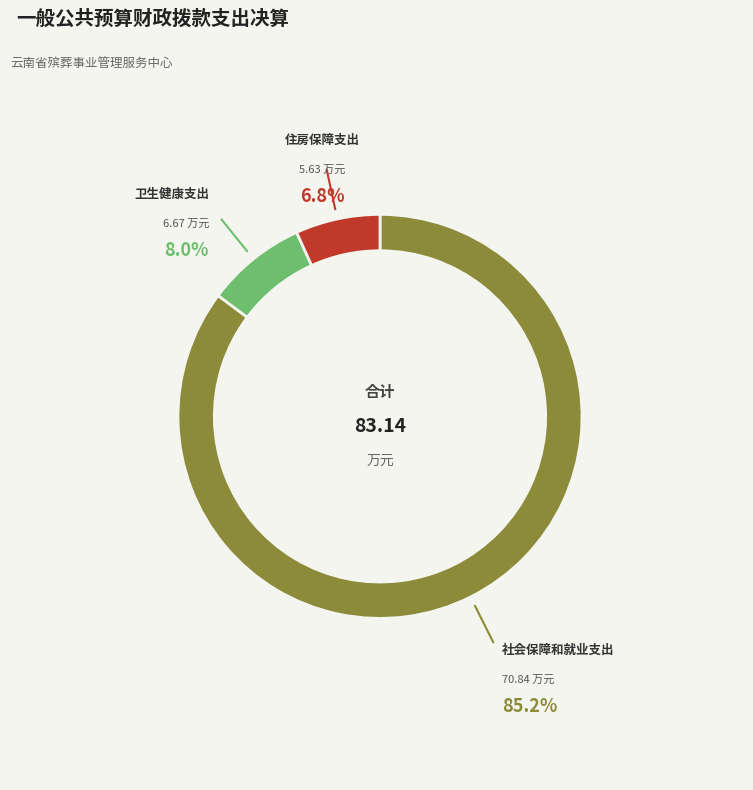

Is there any slice that represents more than half of the pie?

Yes